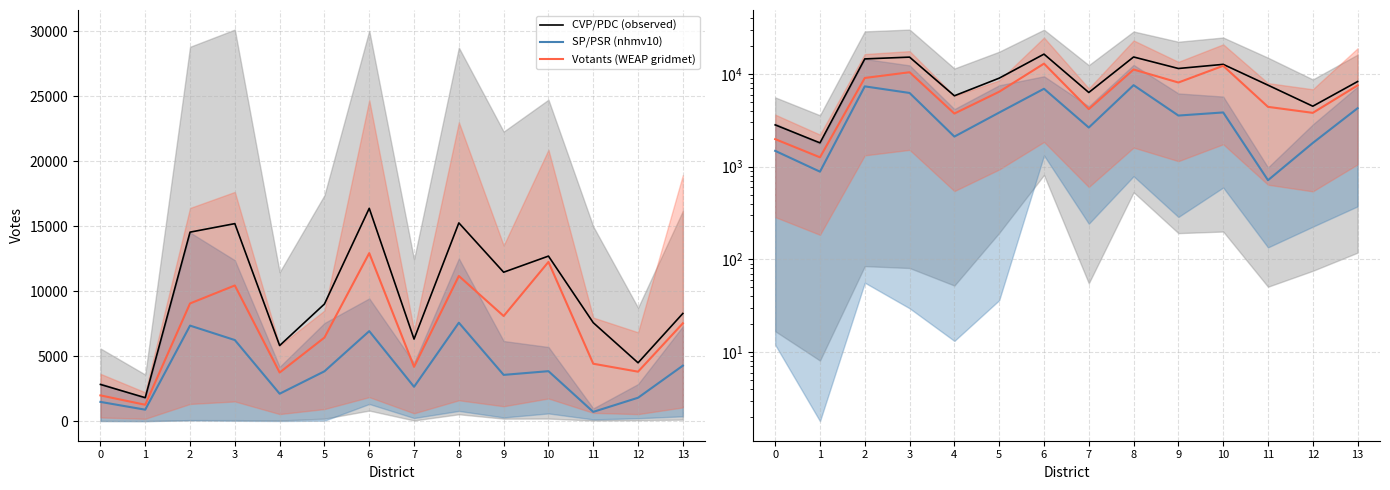

Rank the categories by SP/PSR (nhmv10) value from highest to lowest.

8, 2, 6, 3, 13, 10, 5, 9, 7, 4, 12, 0, 1, 11